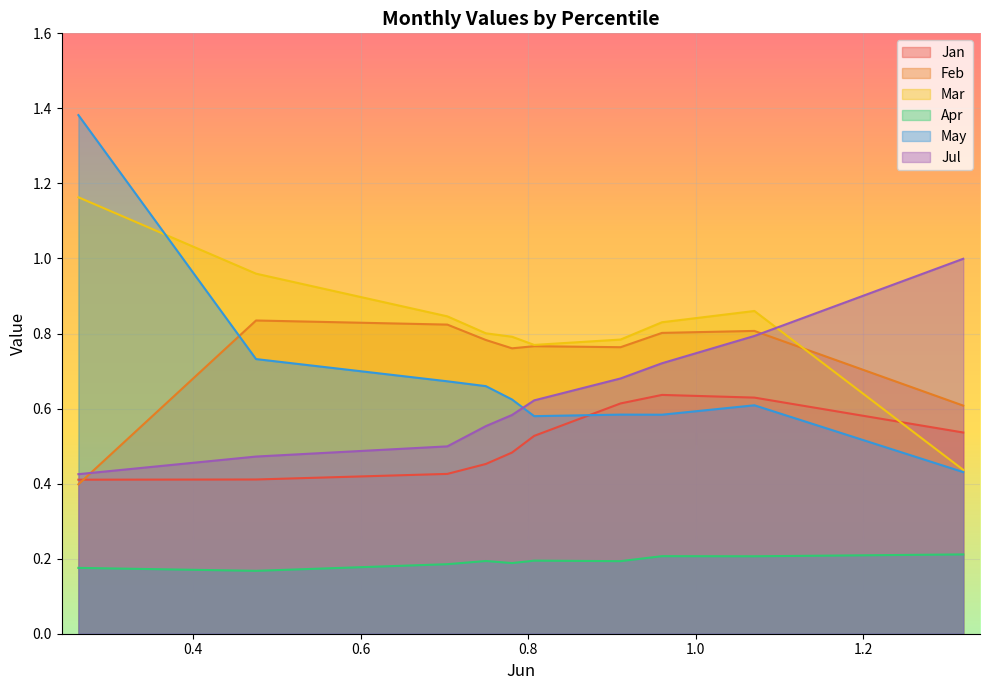

Rank the series by their maximum value, from highest to lowest.

May, Mar, Jul, Feb, Jan, Apr